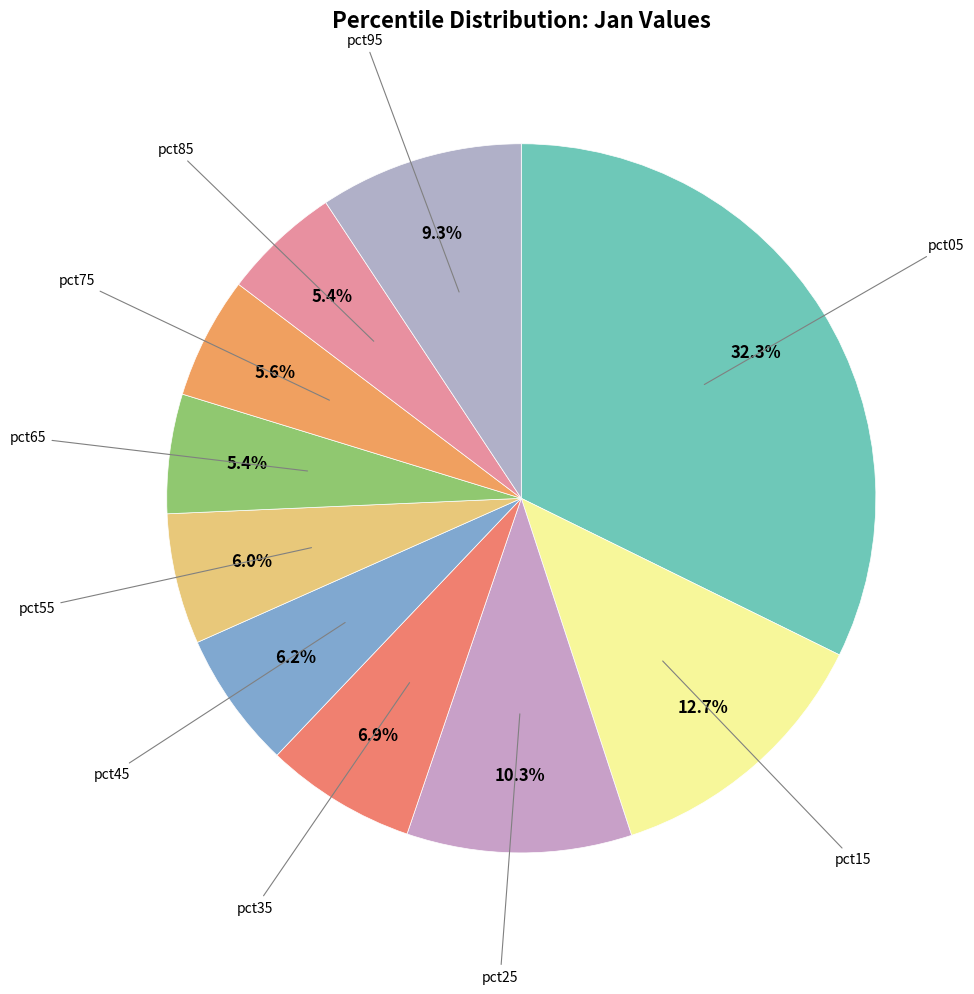

Count the number of slices in the pie.

10